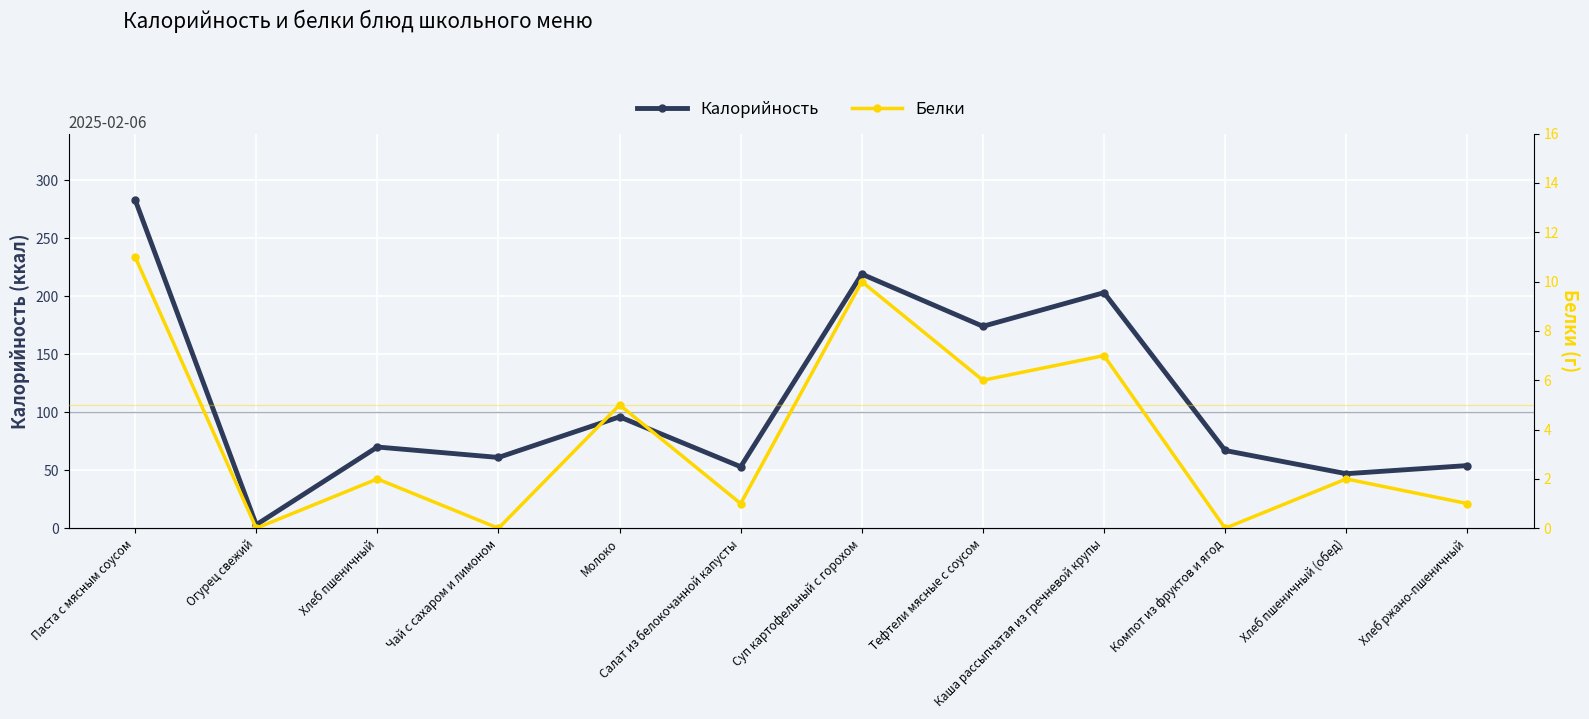

Rank the categories by Белки value from highest to lowest.

Паста с мясным соусом, Суп картофельный с горохом, Каша рассыпчатая из гречневой крупы, Тефтели мясные с соусом, Молоко, Хлеб пшеничный, Хлеб пшеничный (обед), Салат из белокочанной капусты, Хлеб ржано-пшеничный, Огурец свежий, Чай с сахаром и лимоном, Компот из фруктов и ягод